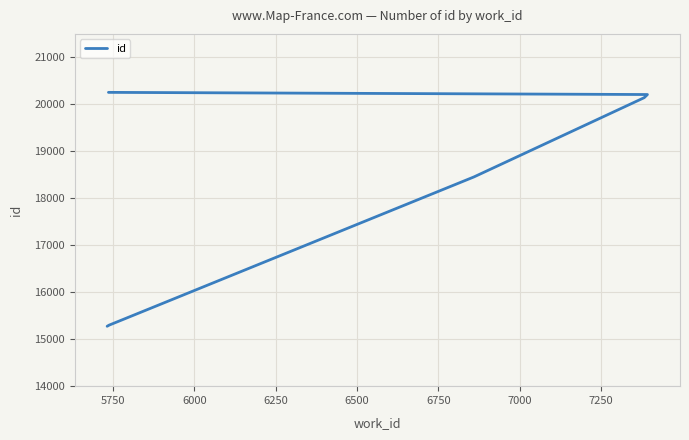

Which has a higher value, 6500 or 5750?

6500